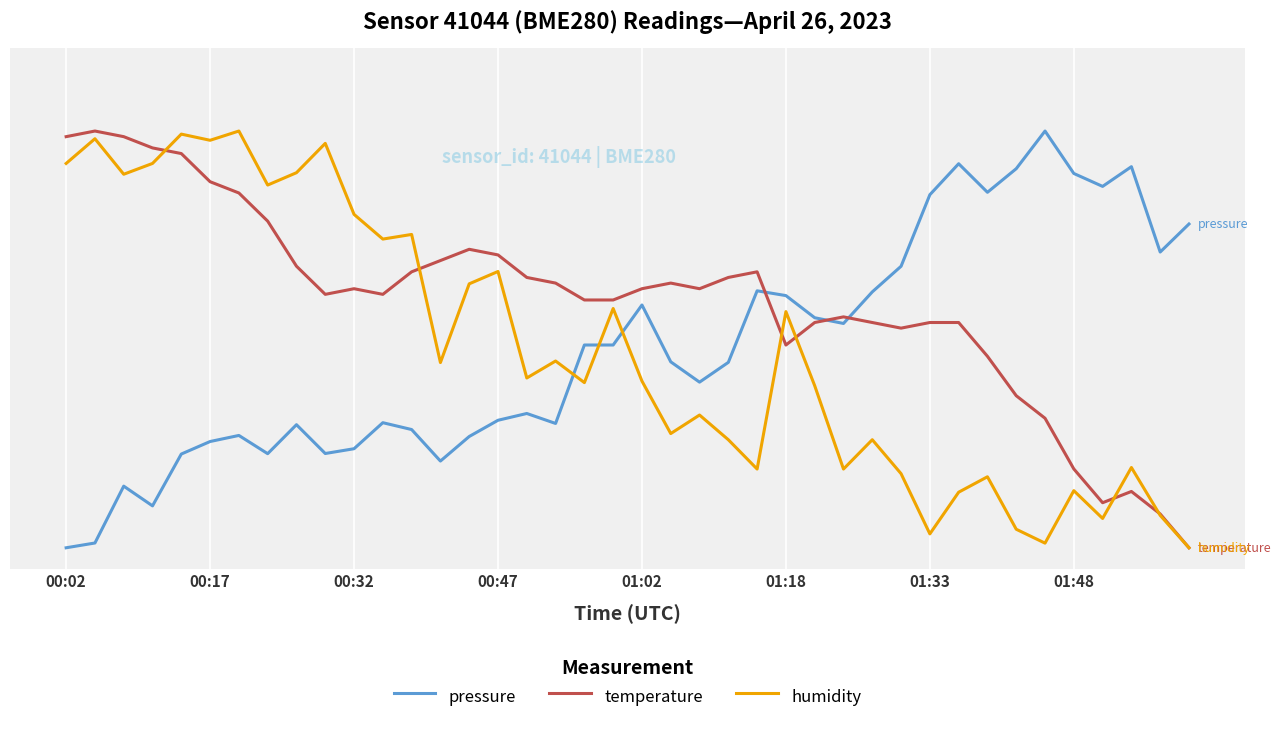

What are all the series names shown in the legend?

pressure, temperature, humidity